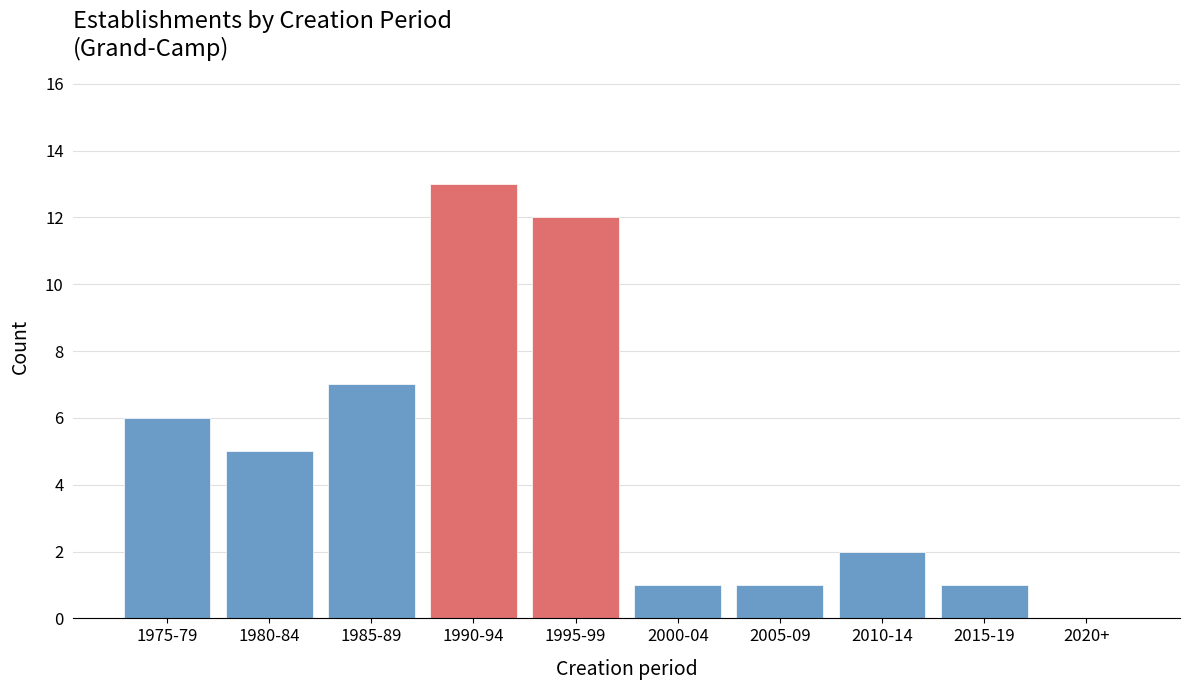

Reading left to right, list all the values displayed in this chart.

1975-79=6	1980-84=5	1985-89=7	1990-94=13	1995-99=12	2000-04=1	2005-09=1	2010-14=2	2015-19=1	2020+=0